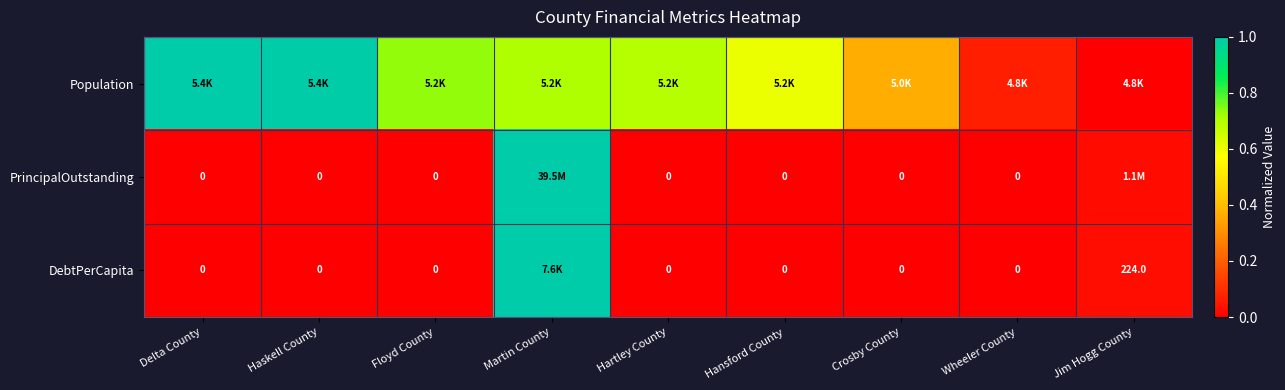

Which series changed the most between Hartley County and Hansford County?

Population